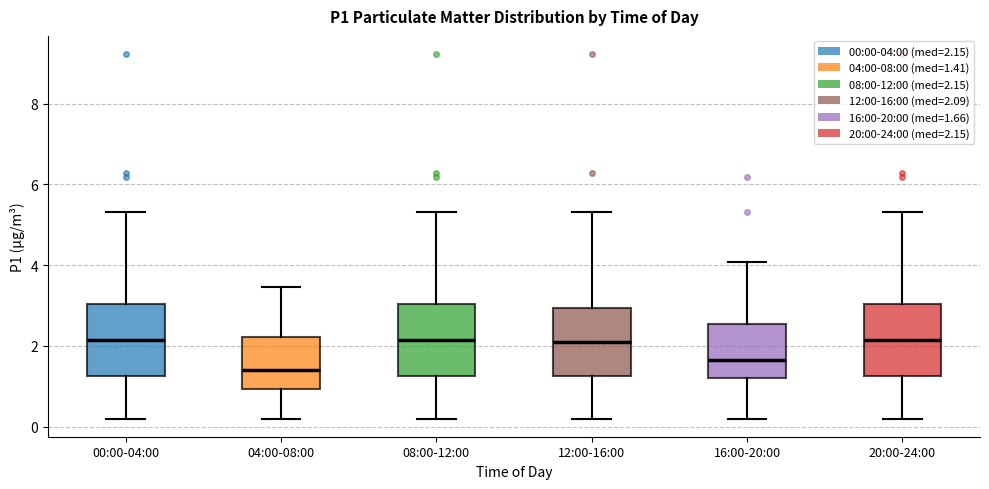

Which box's median line is the lowest?

04:00-08:00